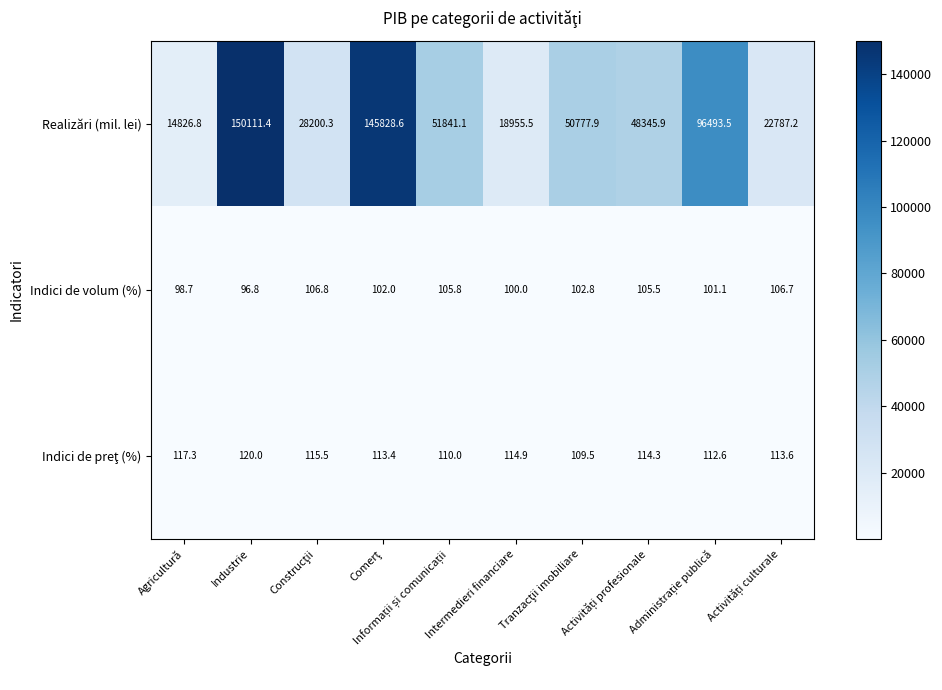

What is the difference between the maximum and minimum values in the Realizări (mil. lei) series?

135284.6